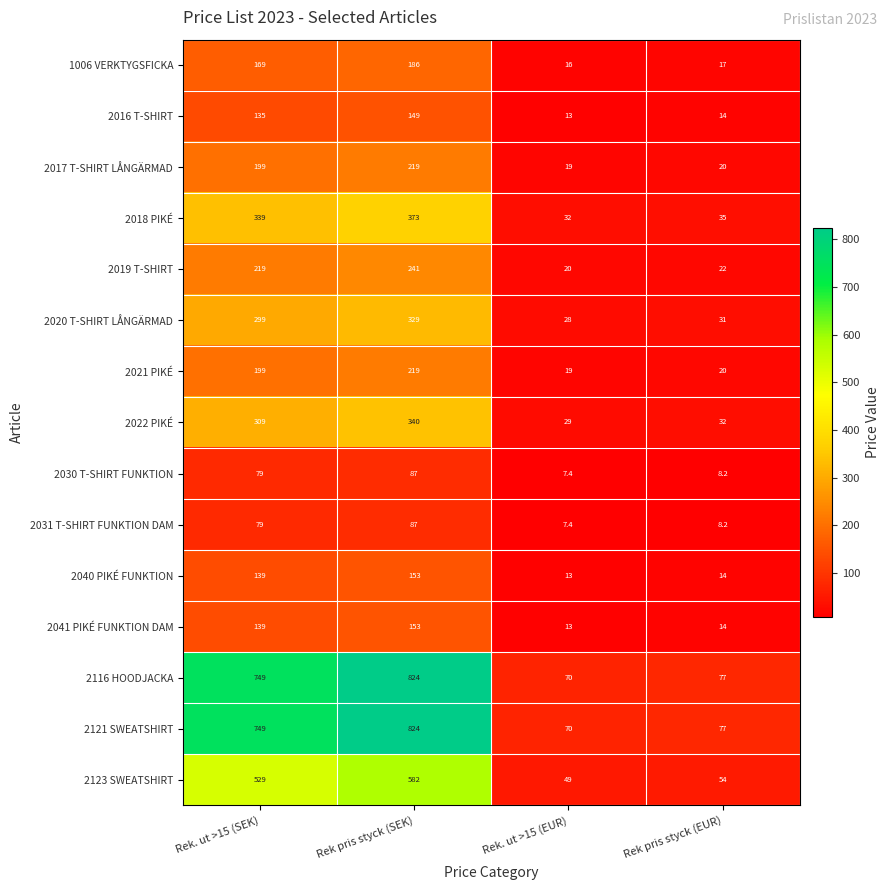

What is the sum of all 2123 SWEATSHIRT values?

1214.0